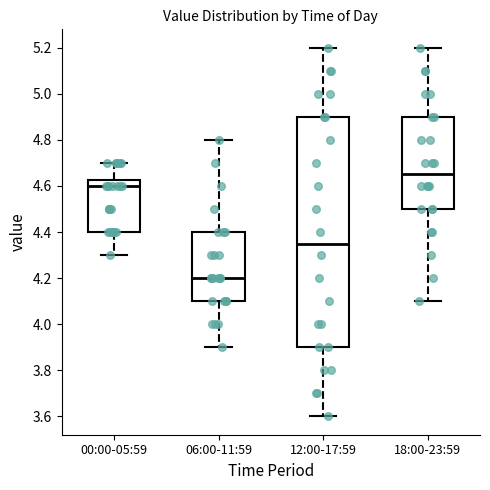

Where does the upper whisker of the box for 06:00-11:59 end on the y-axis? The values are not printed on the chart, so give them approximately, as read against the axis.

4.80